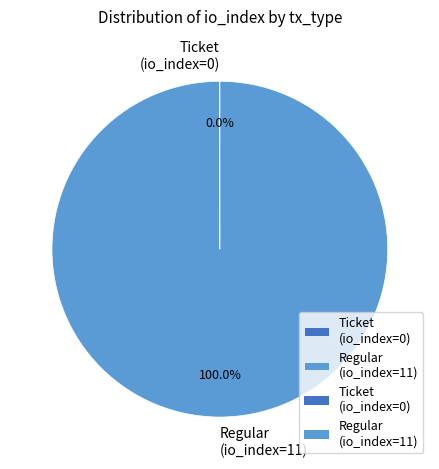

What is the largest slice in the pie chart?

Regular (io_index=11)